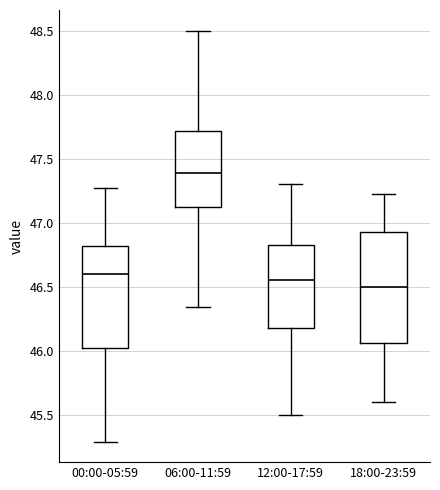

Which box is the tallest, from its lower edge to its upper edge?

18:00-23:59